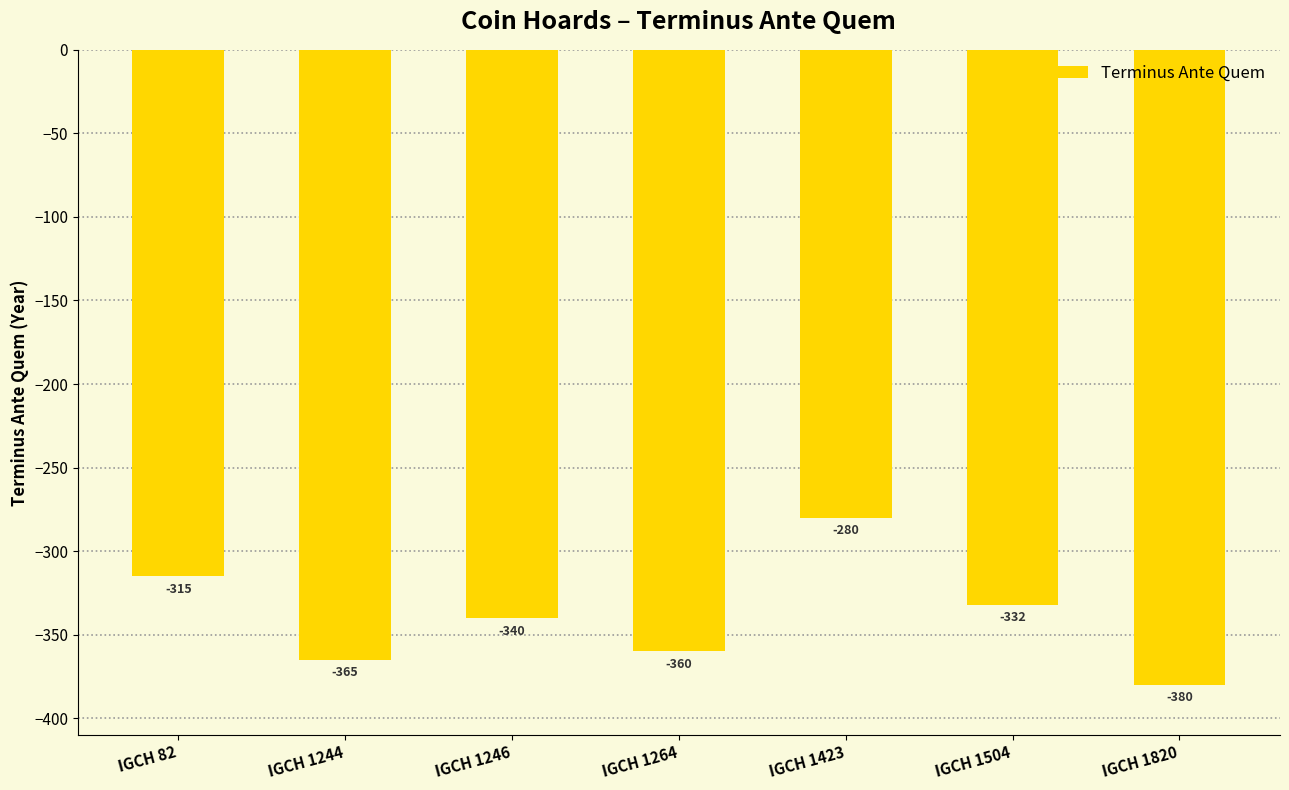

Reading left to right, extract all data points from this chart.

-315	-365	-340	-360	-280	-332	-380